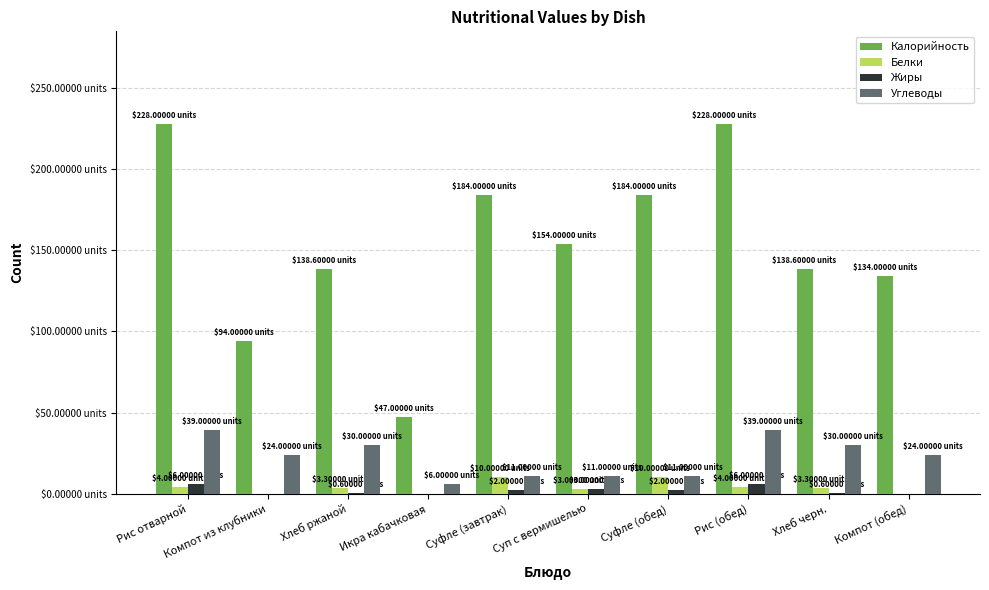

At which label does Жиры first exceed 2?

Рис отварной